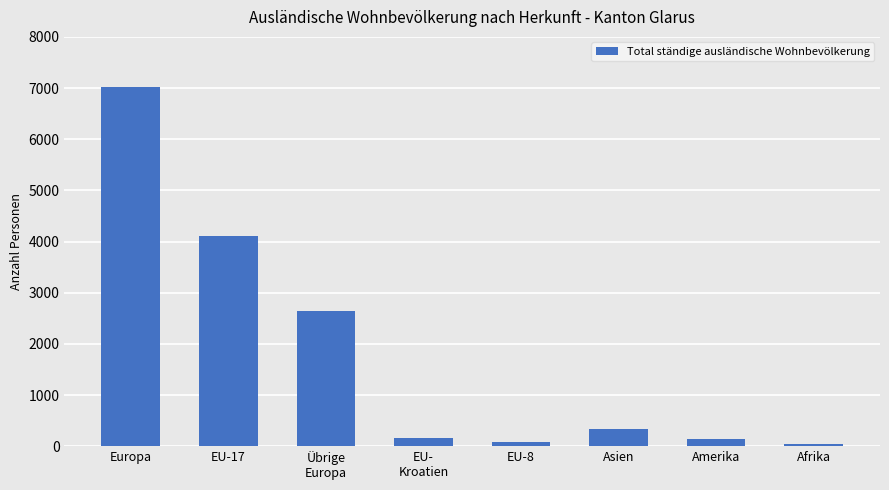

What is the difference between the second highest and second lowest values?

4022